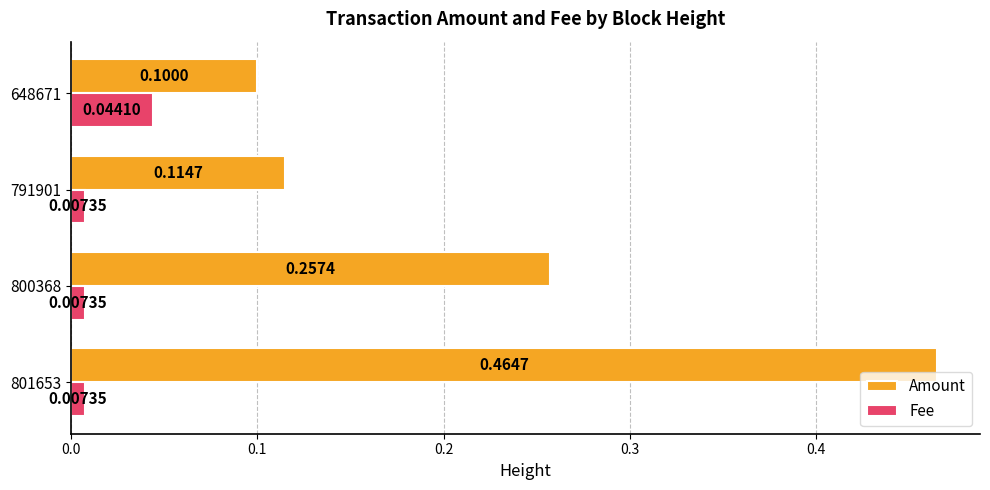

List the series in order of their overall mean, highest first.

Amount, Fee